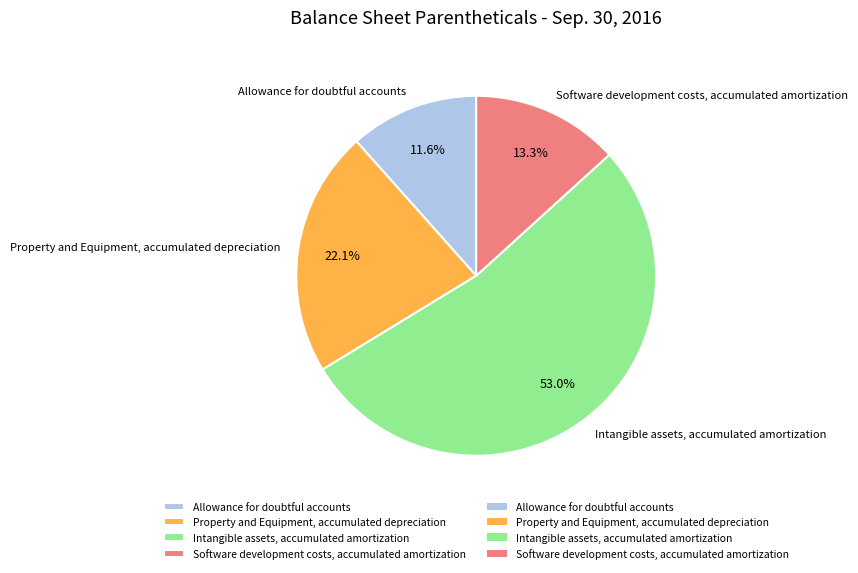

Which category accounts for the majority?

Intangible assets, accumulated amortization